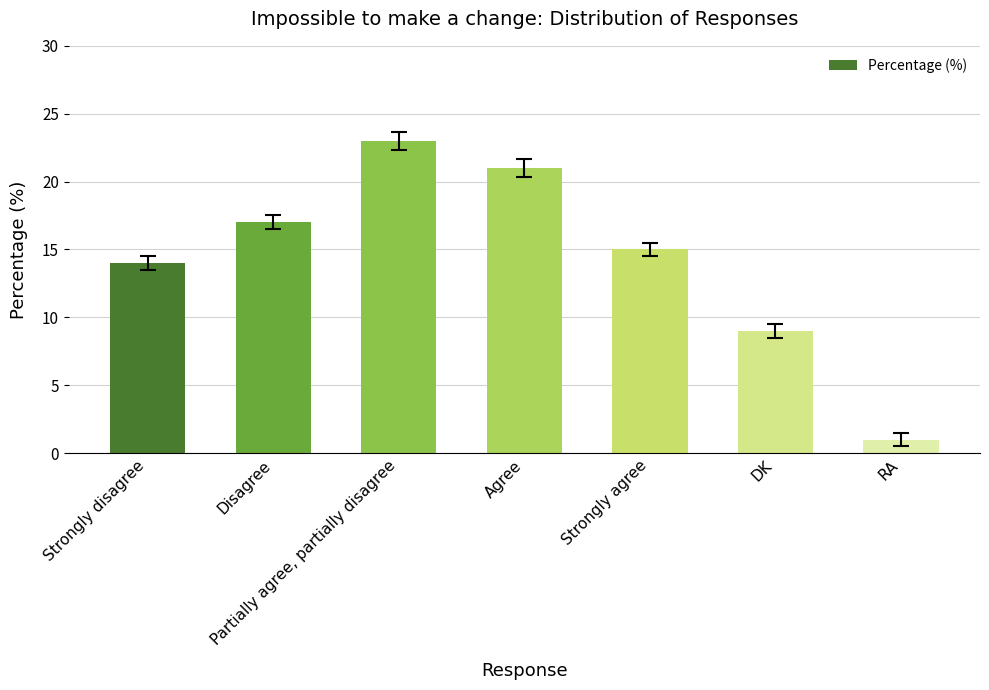

List the labels in order of value, smallest first.

RA, DK, Strongly disagree, Strongly agree, Disagree, Agree, Partially agree, partially disagree